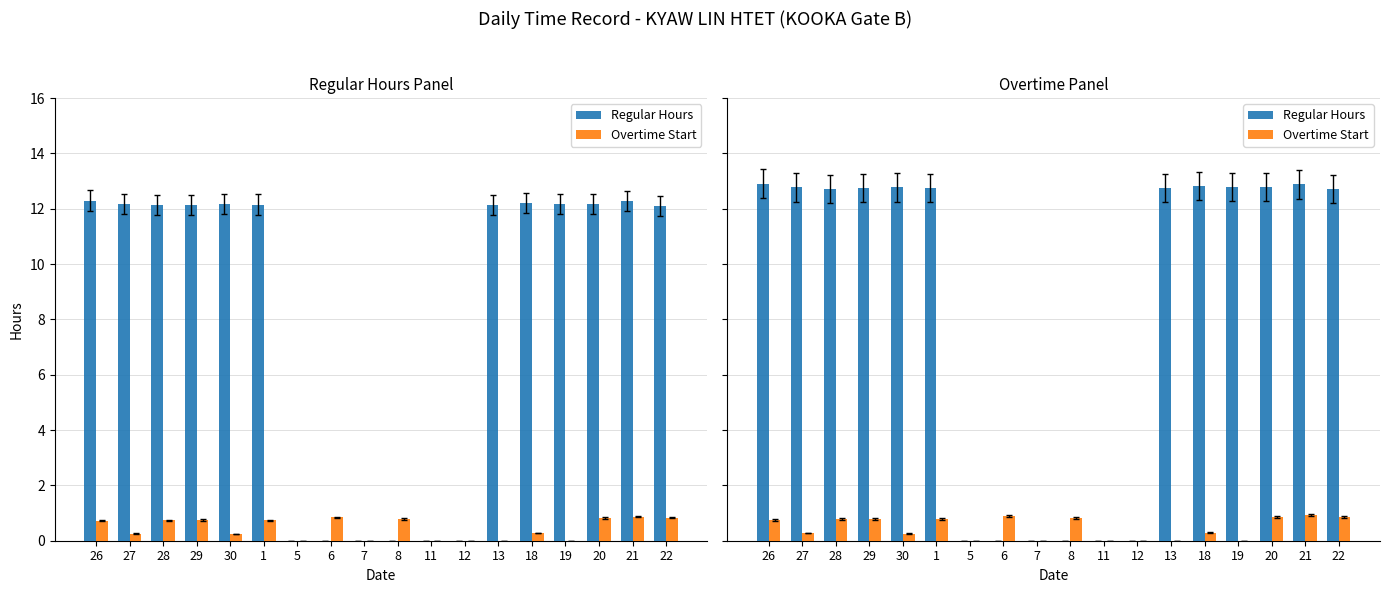

Are the bars horizontal?

No